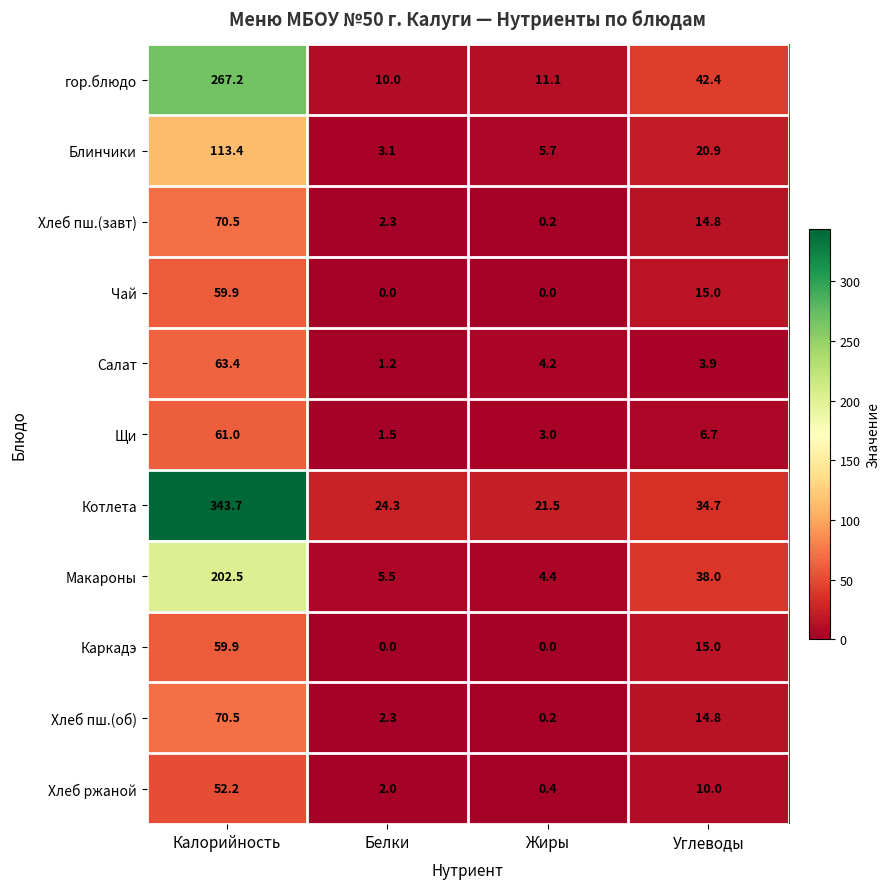

How many series are shown in this chart?

11